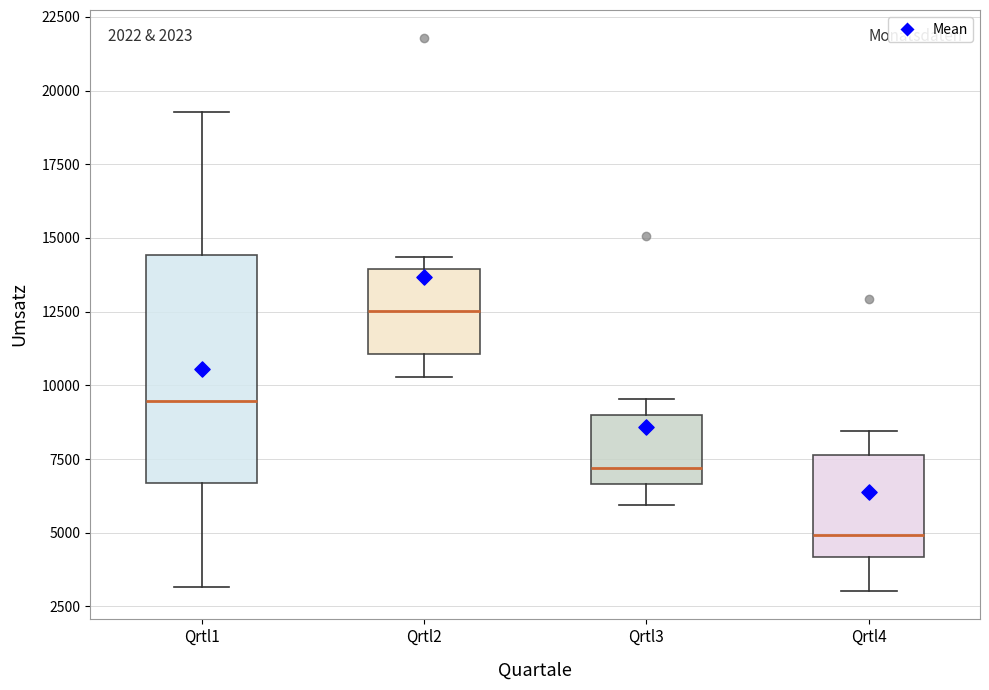

Reading left to right, read every box against the y-axis: the position of its median line, the range the box covers, and the ends of its whiskers. The values are not printed on the chart, so give them approximately, as read against the axis.

Qrtl1: median 9500, box 6500 to 14500, whiskers 3000 to 19500
Qrtl2: median 12500, box 11000 to 14000, whiskers 10500 to 14500
Qrtl3: median 7000, box 6500 to 9000, whiskers 6000 to 9500
Qrtl4: median 5000, box 4000 to 7500, whiskers 3000 to 8500